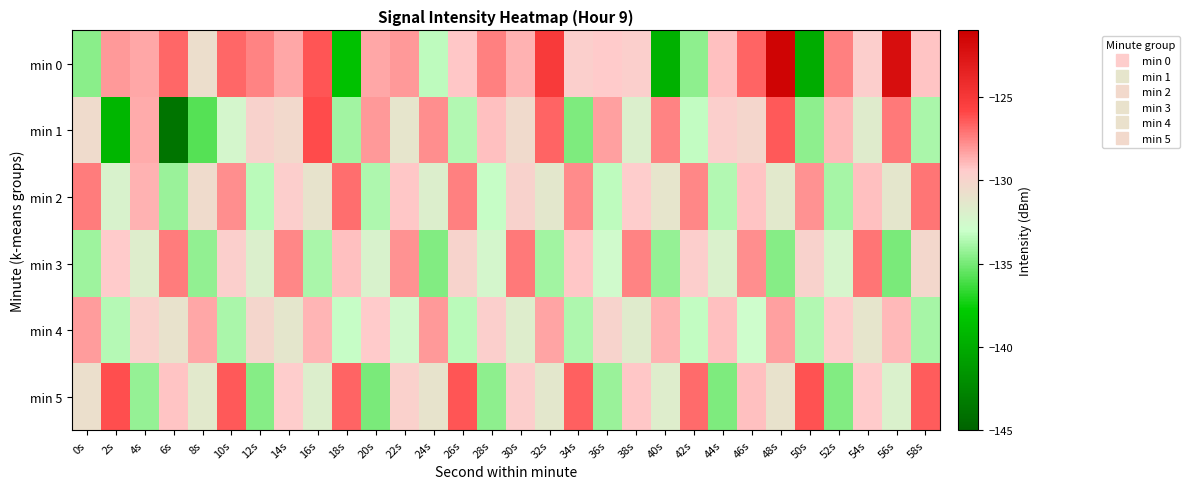

What is the minimum value shown in the chart?

-143.8